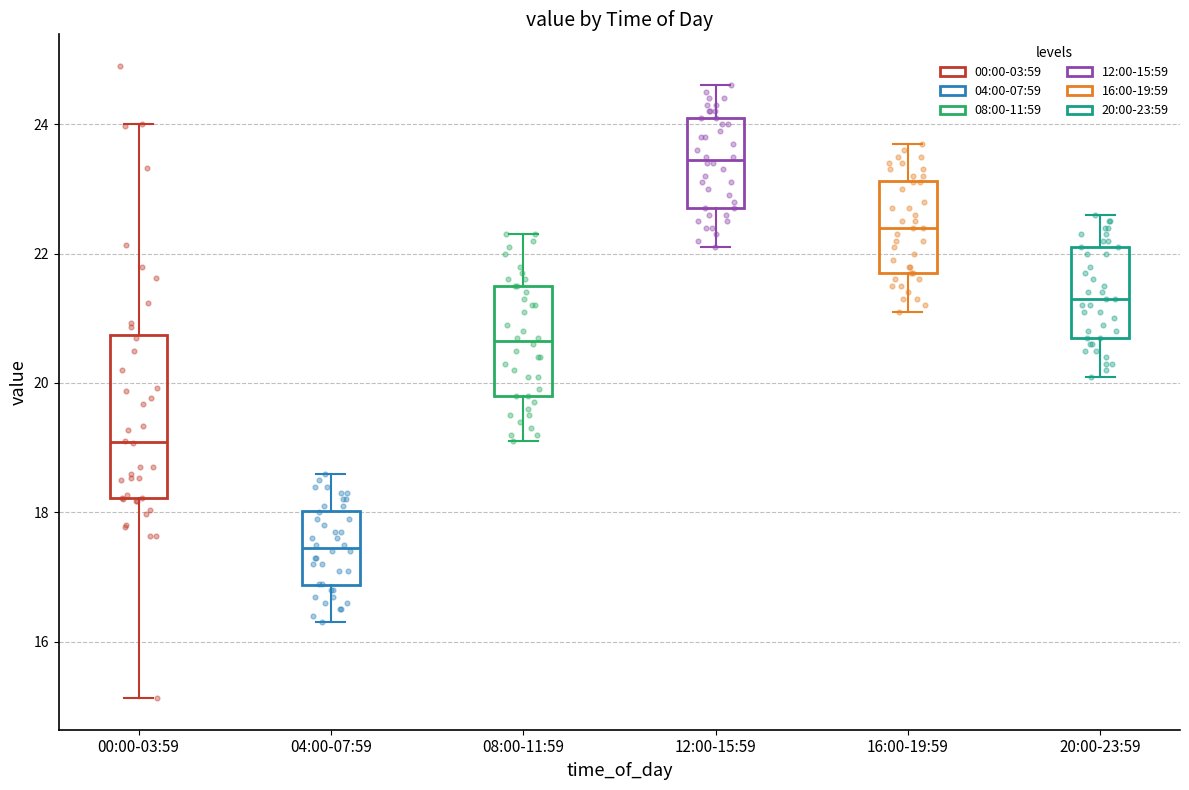

Comparing the boxes themselves (not the whiskers), which one is the tallest?

00:00-03:59